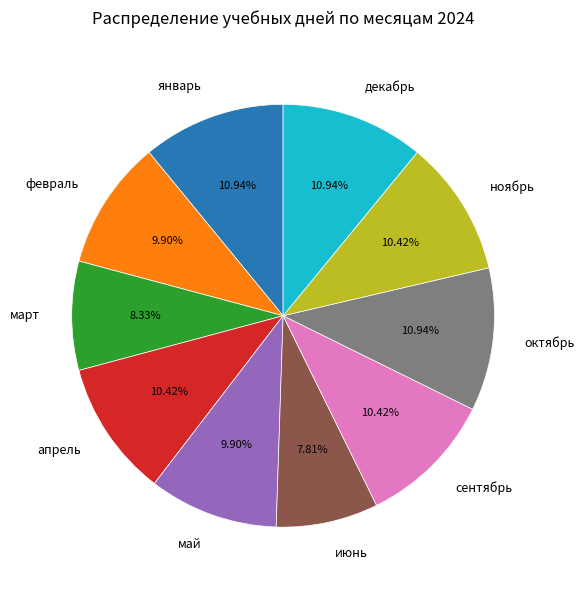

Which category has the smallest portion of the pie?

июнь